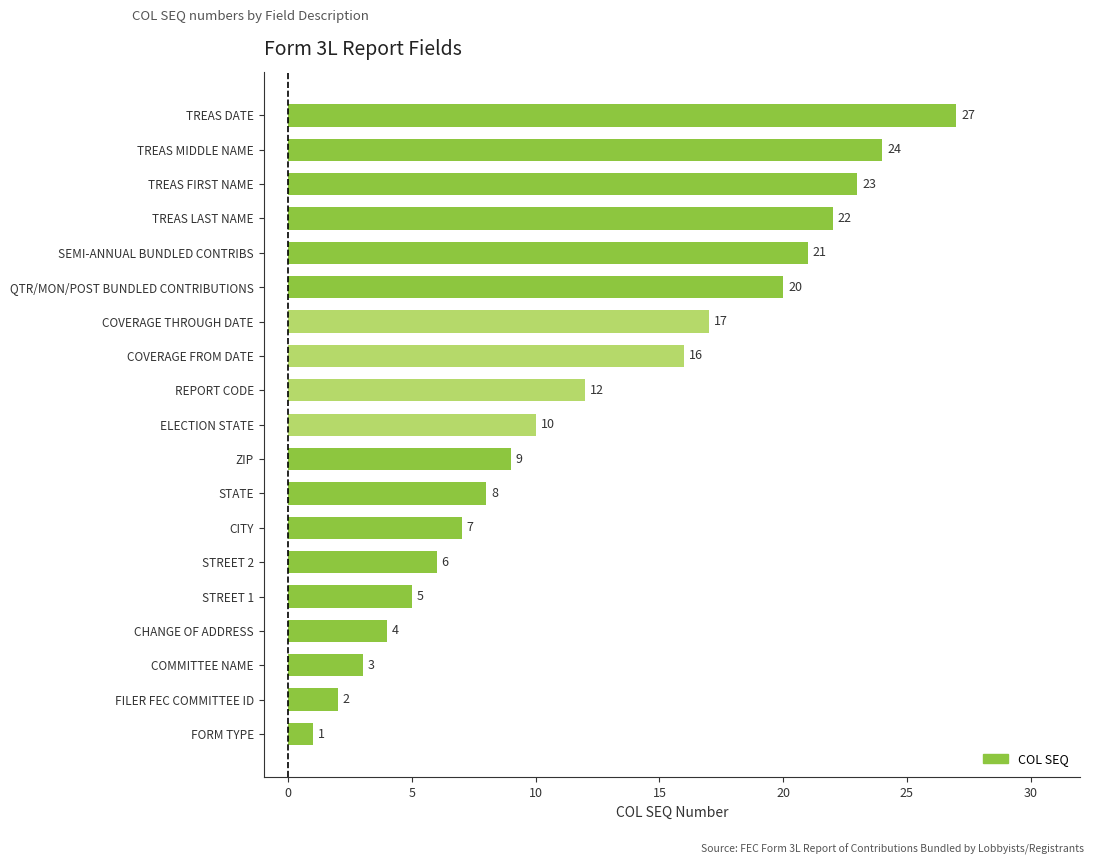

Reading bottom to top, transcribe all the data shown in this chart.

FORM TYPE=1	FILER FEC COMMITTEE ID=2	COMMITTEE NAME=3	CHANGE OF ADDRESS=4	STREET 1=5	STREET 2=6	CITY=7	STATE=8	ZIP=9	ELECTION STATE=10	REPORT CODE=12	COVERAGE FROM DATE=16	COVERAGE THROUGH DATE=17	QTR/MON/POST BUNDLED CONTRIBUTIONS=20	SEMI-ANNUAL BUNDLED CONTRIBS=21	TREAS LAST NAME=22	TREAS FIRST NAME=23	TREAS MIDDLE NAME=24	TREAS DATE=27